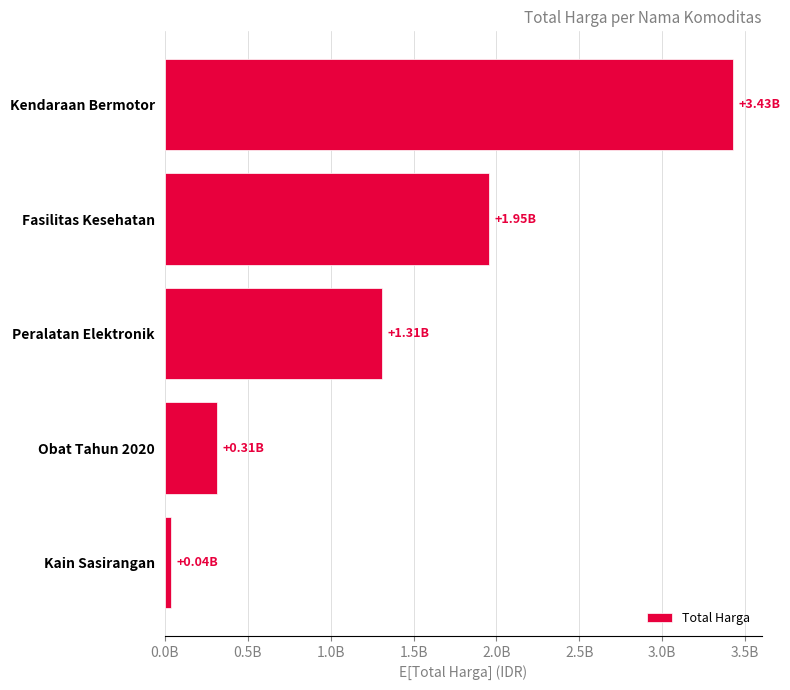

Does the chart contain any negative values?

No